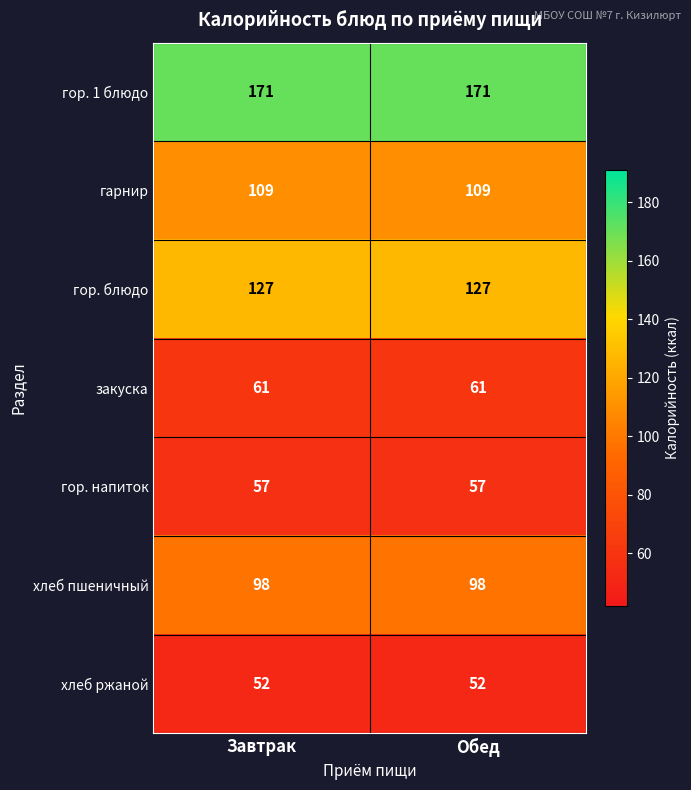

Reading left to right, extract all data points from this chart.

гор. 1 блюдо: Завтрак=171	Обед=171
гарнир: Завтрак=109	Обед=109
гор. блюдо: Завтрак=127	Обед=127
закуска: Завтрак=61	Обед=61
гор. напиток: Завтрак=57	Обед=57
хлеб пшеничный: Завтрак=98	Обед=98
хлеб ржаной: Завтрак=52	Обед=52